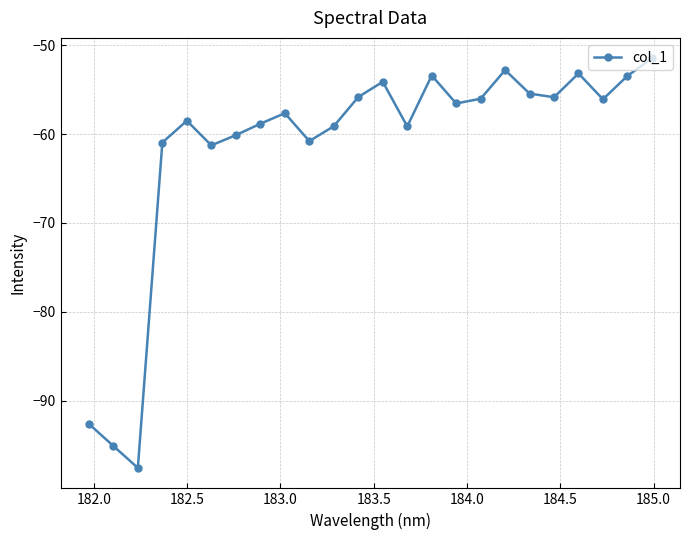

What is the sum of all values?

-1476.0